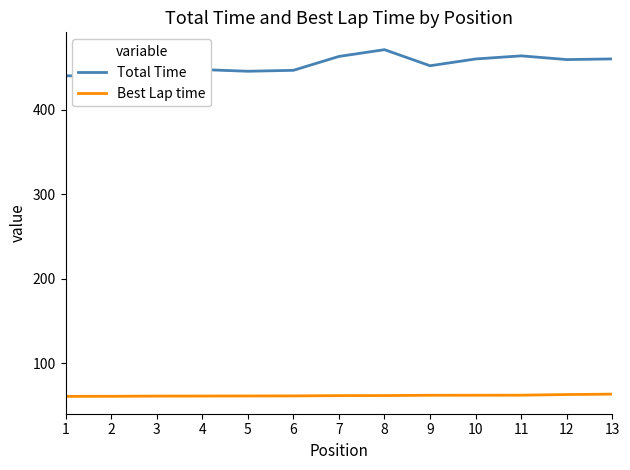

The Best Lap time series shows 61.9 at 8. True or false?

True